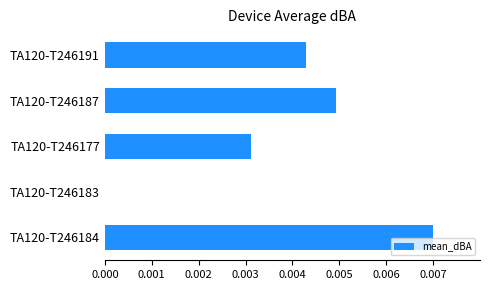

Between TA120-T246177 and TA120-T246191, which is larger?

TA120-T246191